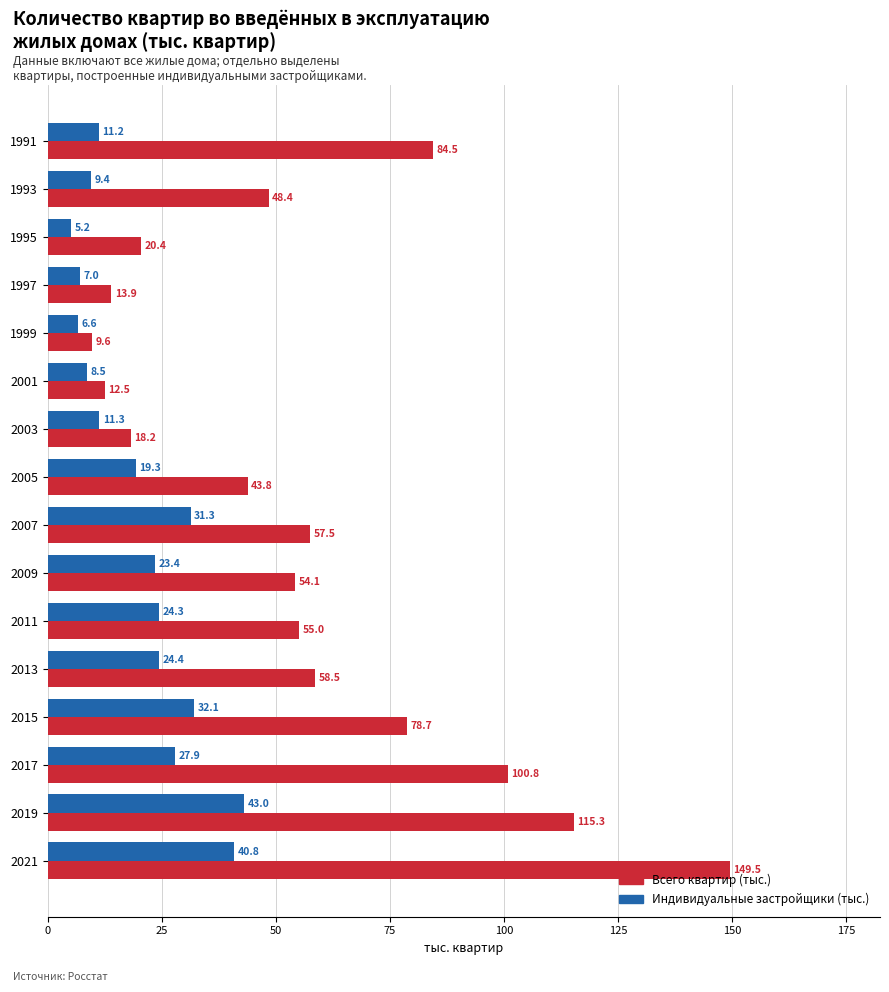

Rank the categories by Всего квартир (тыс.) value from lowest to highest.

1999, 2001, 1997, 2003, 1995, 2005, 1993, 2009, 2011, 2007, 2013, 2015, 1991, 2017, 2019, 2021